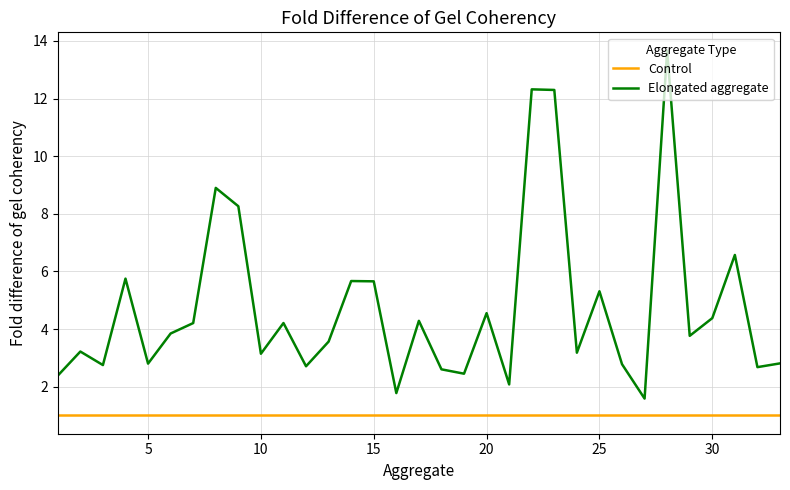

Which series has the widest spread of values?

Elongated aggregate